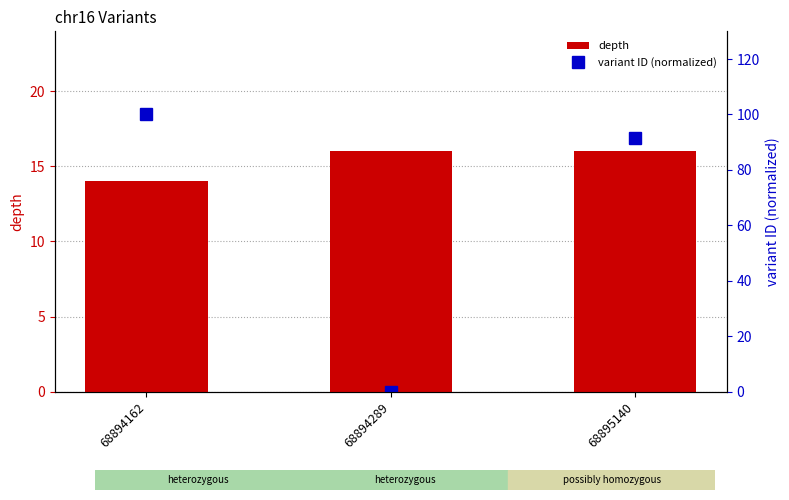

Reading left to right, list all the values displayed in this chart.

depth: 14.0	16.0	16.0
variant ID (normalized): 100.0	0.0	91.4